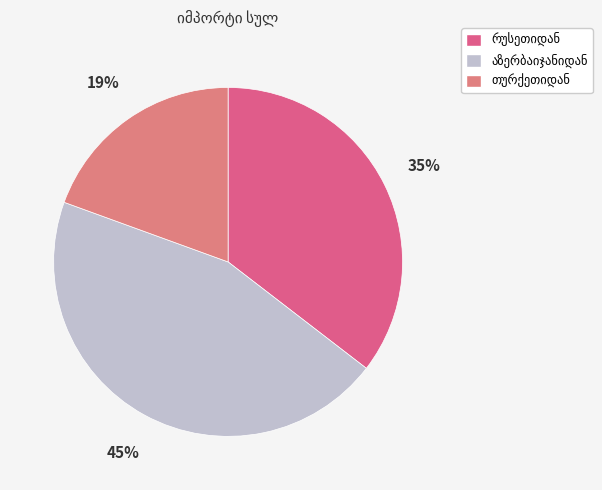

To the nearest percent, what percentage of the pie is აზერბაიჯანიდან?

45%